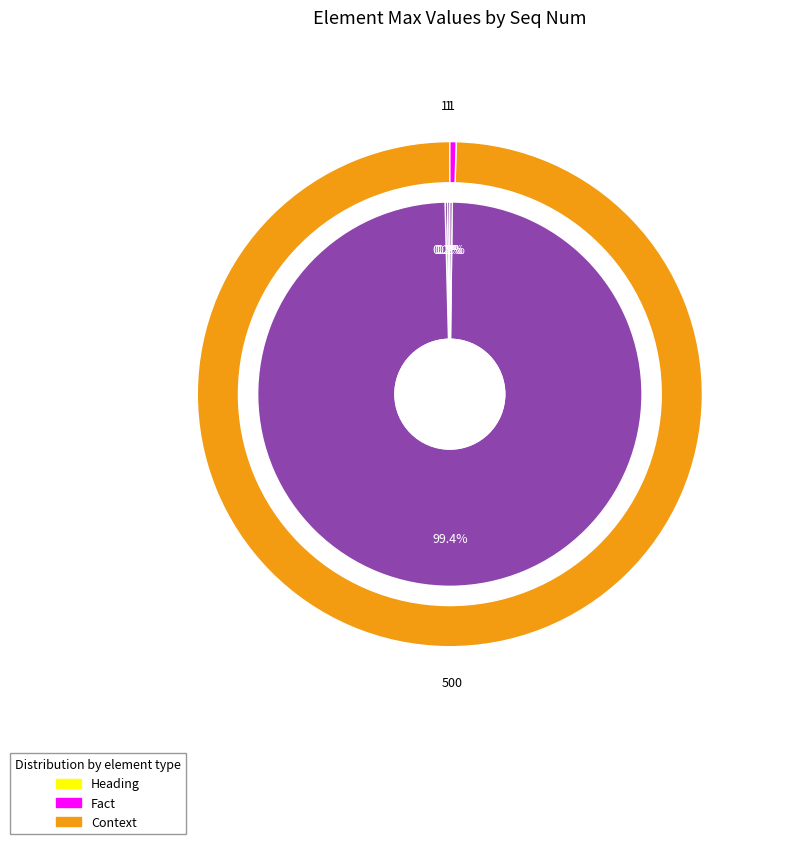

Which category has the smallest portion of the pie?

1